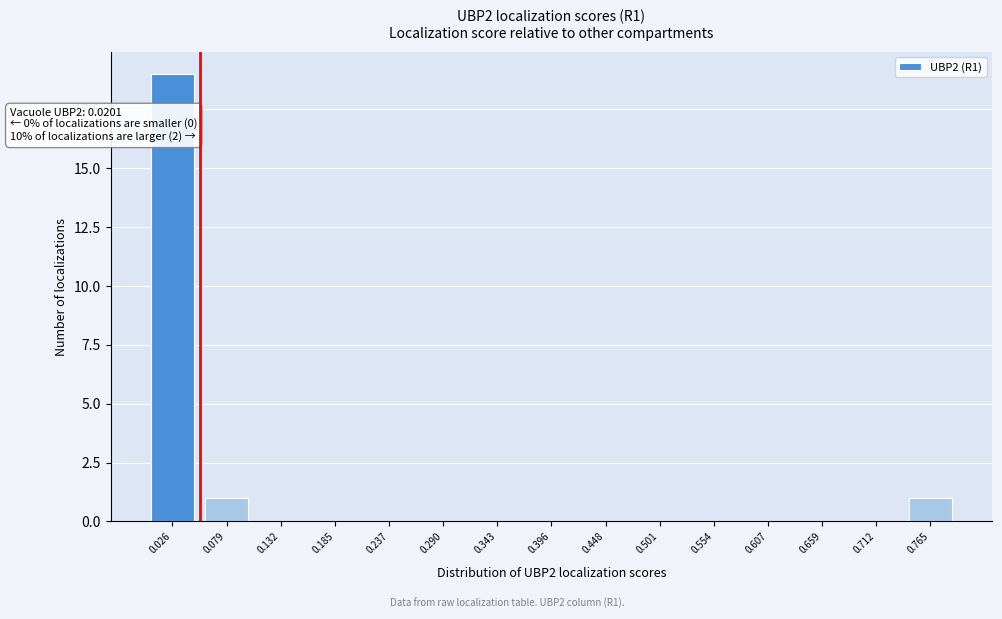

Reading left to right, what are all the values shown in this chart?

0.026=19	0.079=1	0.132=0	0.185=0	0.237=0	0.290=0	0.343=0	0.396=0	0.448=0	0.501=0	0.554=0	0.607=0	0.659=0	0.712=0	0.765=1